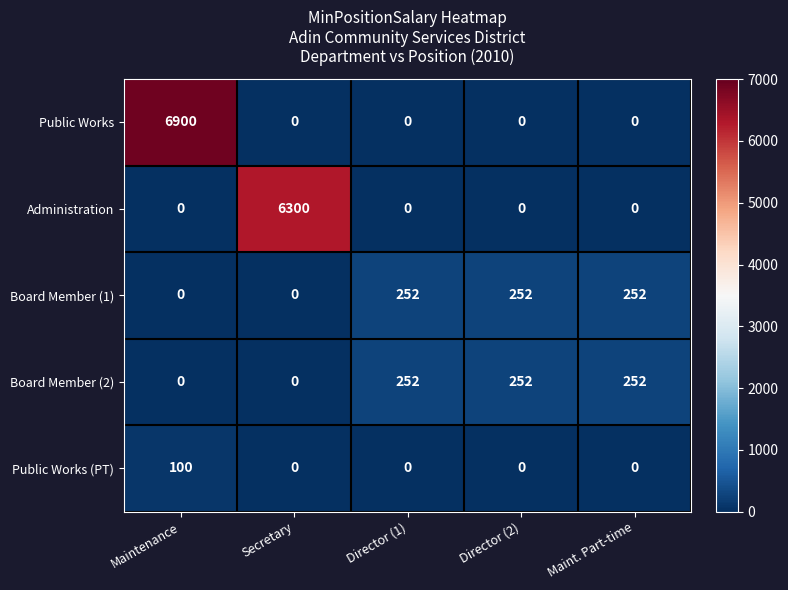

Reading left to right, list all the values displayed in this chart.

Public Works: Maintenance=6900	Secretary=0	Director (1)=0	Director (2)=0	Maint. Part-time=0
Administration: Maintenance=0	Secretary=6300	Director (1)=0	Director (2)=0	Maint. Part-time=0
Board Member (1): Maintenance=0	Secretary=0	Director (1)=252	Director (2)=252	Maint. Part-time=252
Board Member (2): Maintenance=0	Secretary=0	Director (1)=252	Director (2)=252	Maint. Part-time=252
Public Works (PT): Maintenance=100	Secretary=0	Director (1)=0	Director (2)=0	Maint. Part-time=0